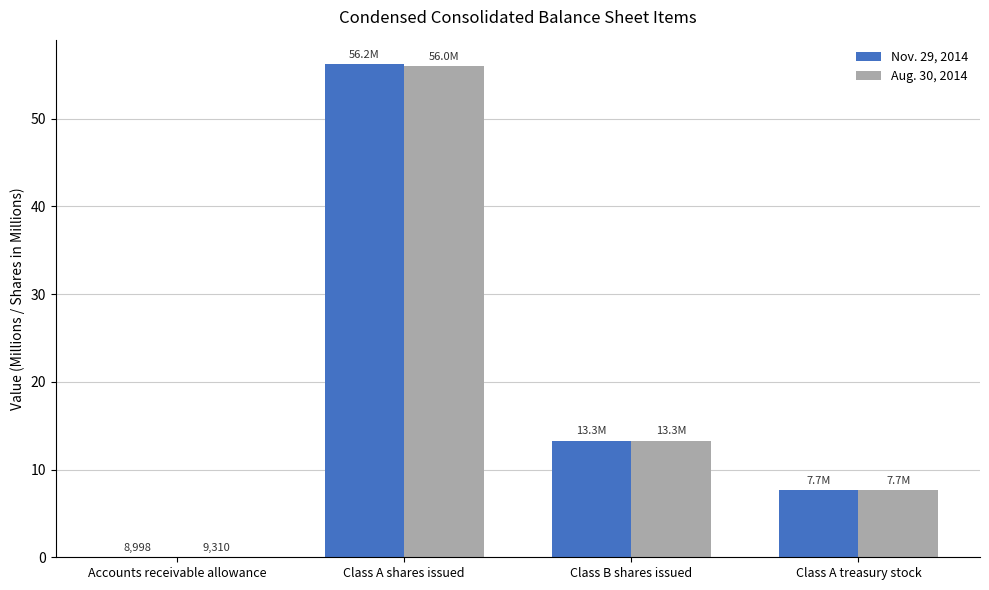

What are all the series names shown in the legend?

Nov. 29, 2014, Aug. 30, 2014